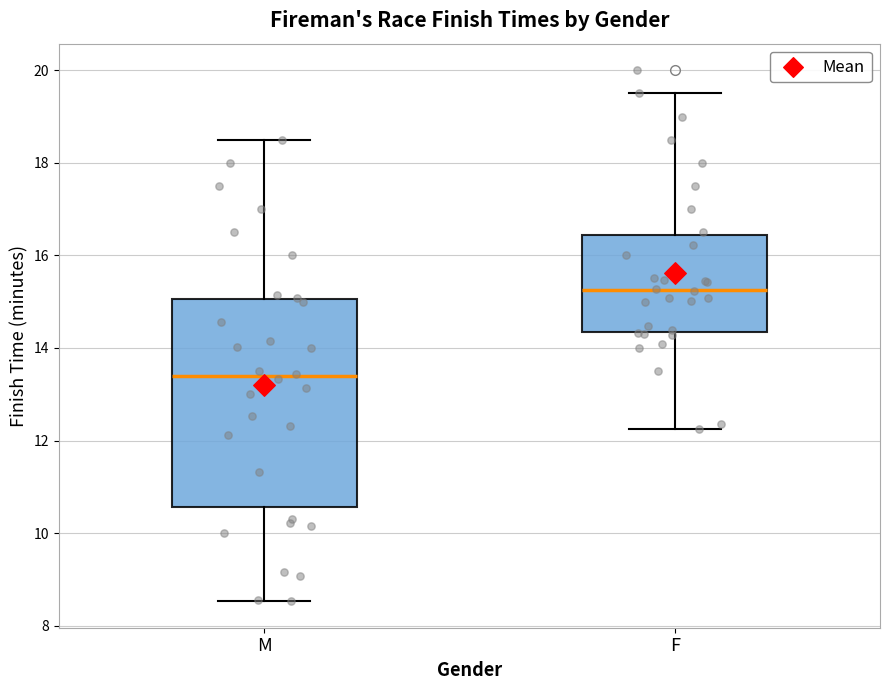

Which box has the lowest median line?

M